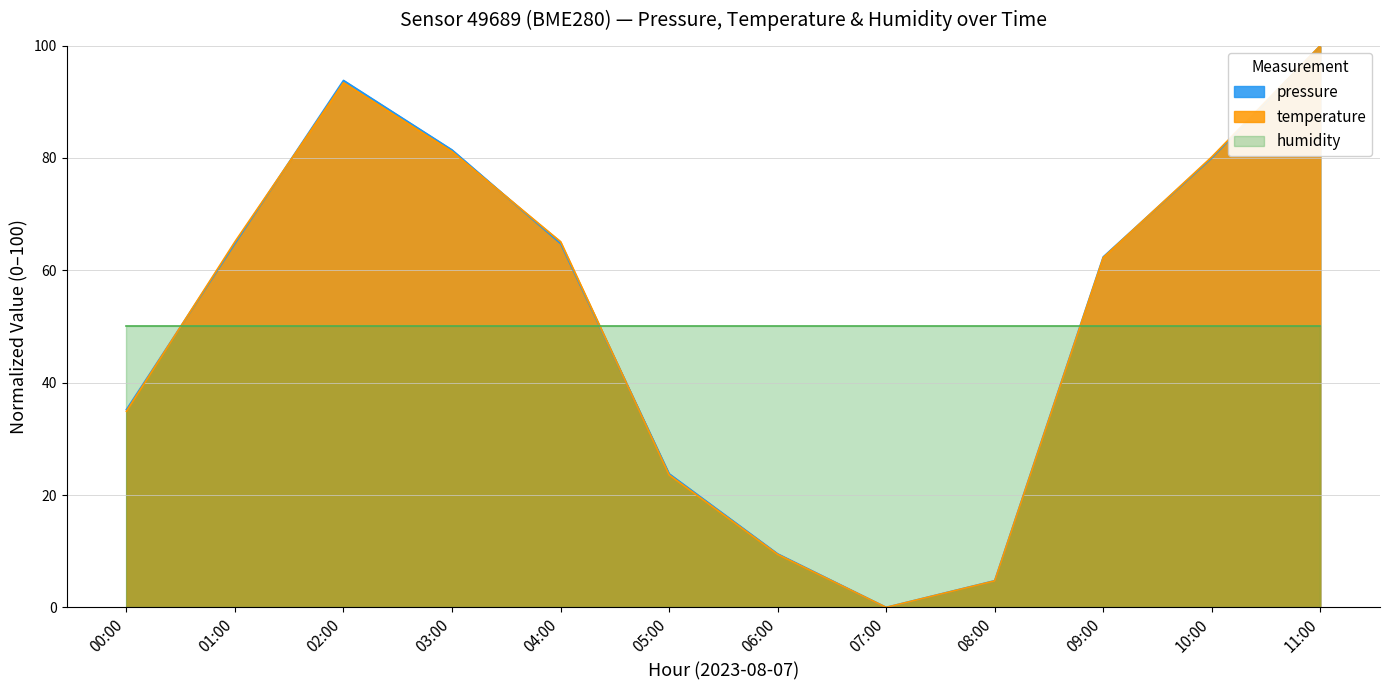

What is the label of the 11th point from the right?

01:00